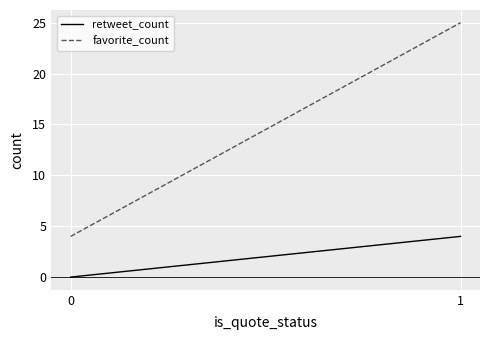

Is it true that favorite_count equals 25 at 1?

True